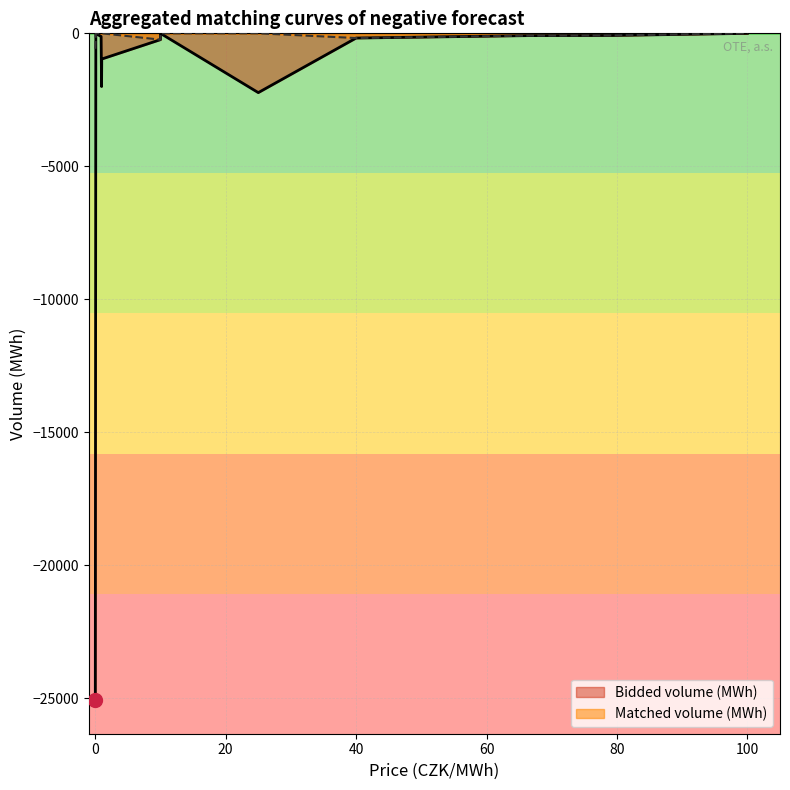

What is the sum of the Bidded volume (MWh) values at 79.3 and 66.3?

-165.7